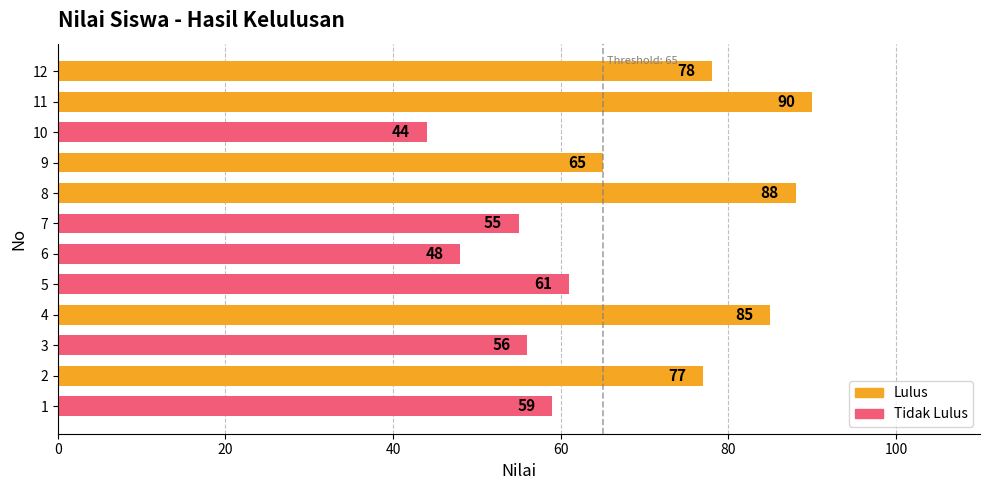

True or false: the data shows 124 at 10.

False